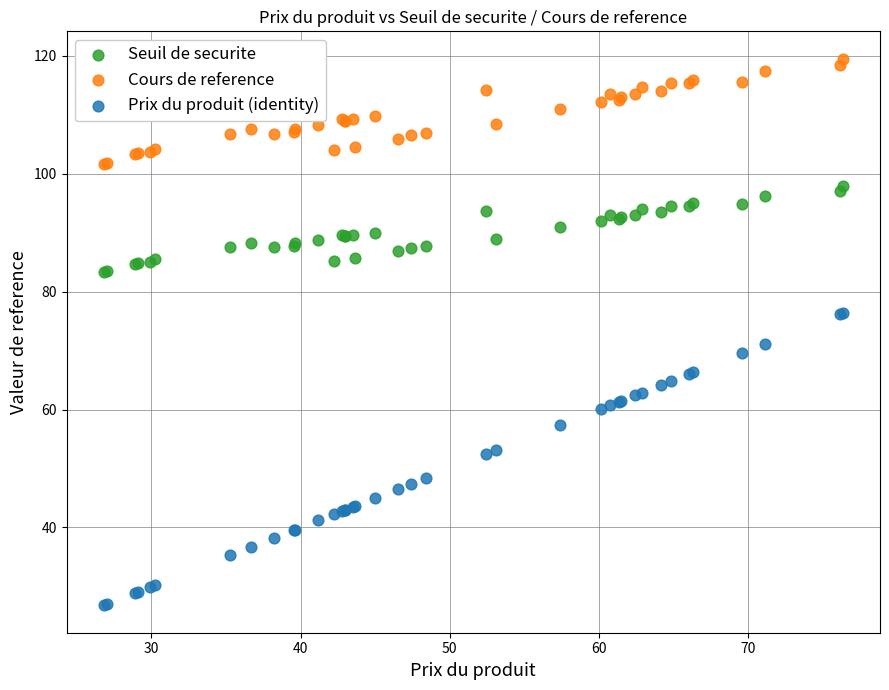

Which series contains the lowest Y value?

Prix du produit (identity)